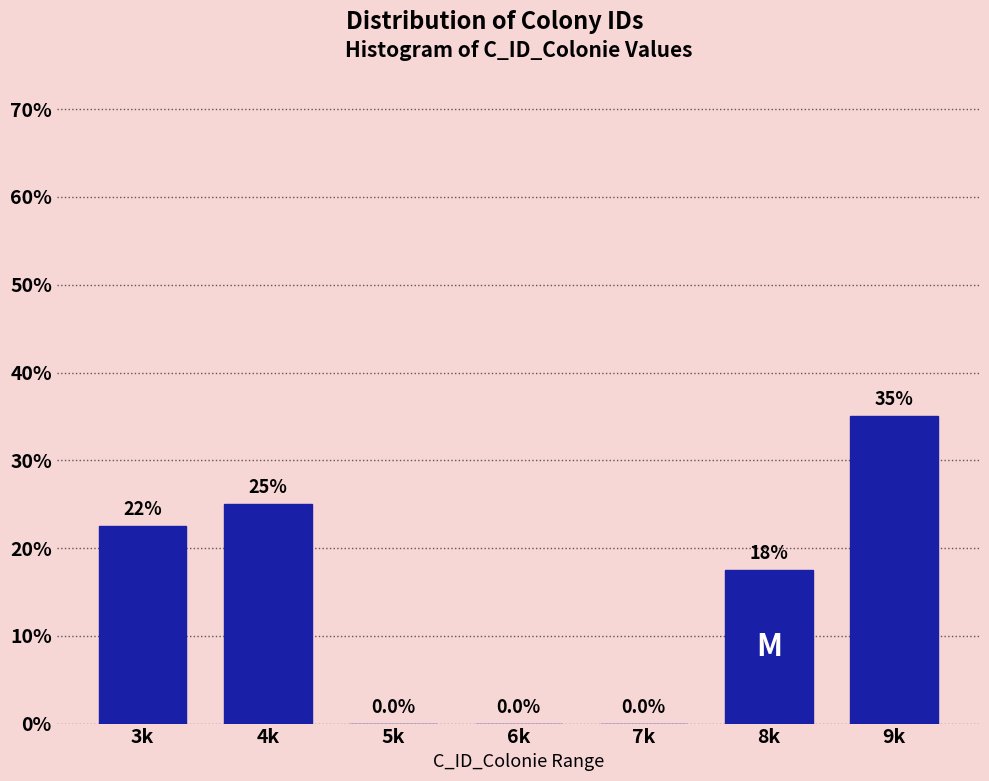

Reading right to left, list all the values displayed in this chart.

9k=35.0	8k=17.5	7k=0.0	6k=0.0	5k=0.0	4k=25.0	3k=22.5